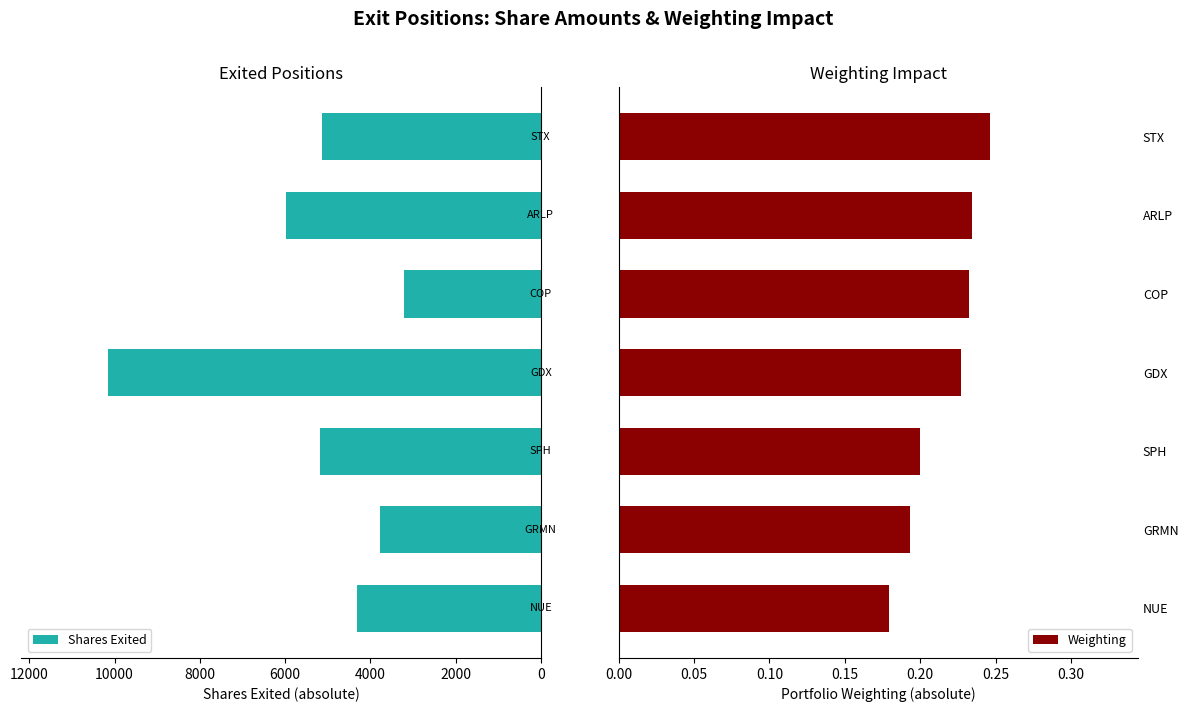

Are the bars horizontal?

Yes